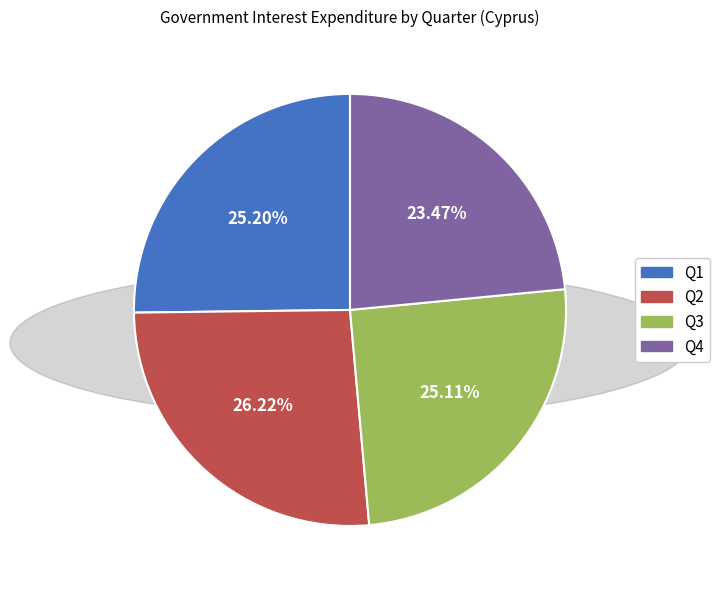

Is Q2 the majority of the pie?

No